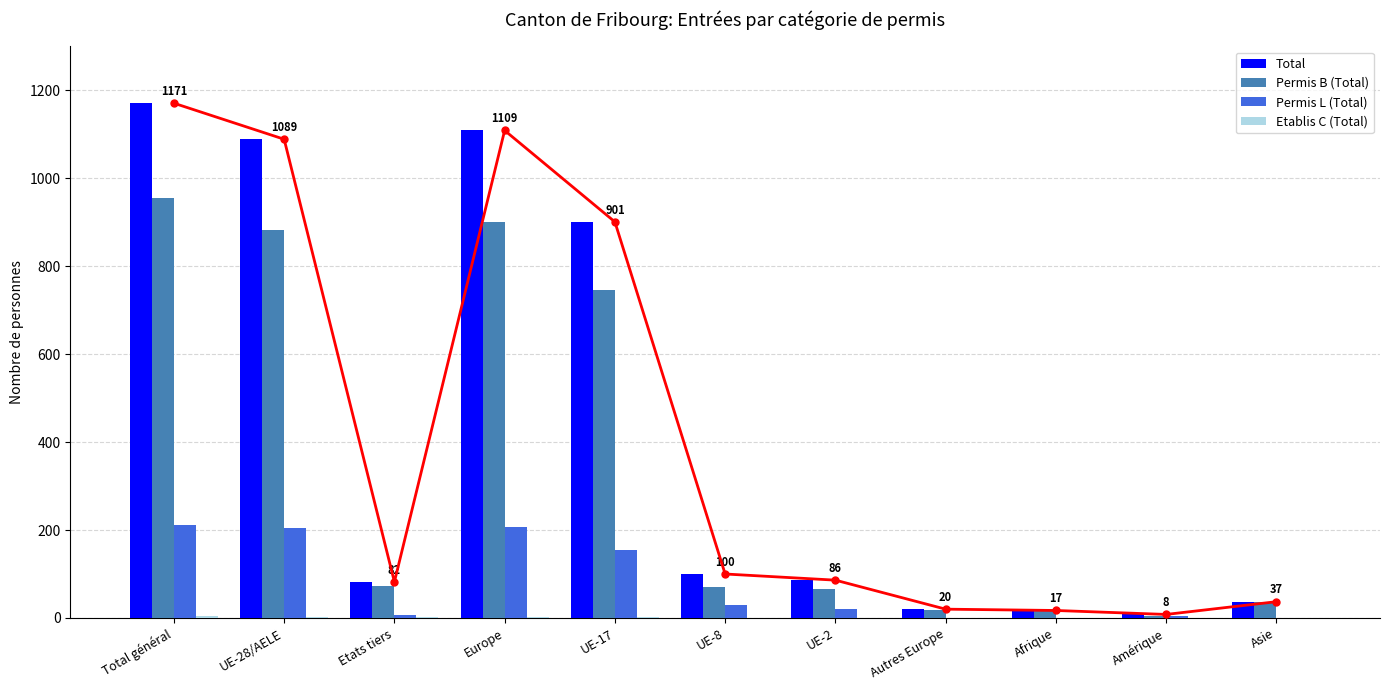

What is the difference between the Total values at Afrique and Total général?

1154